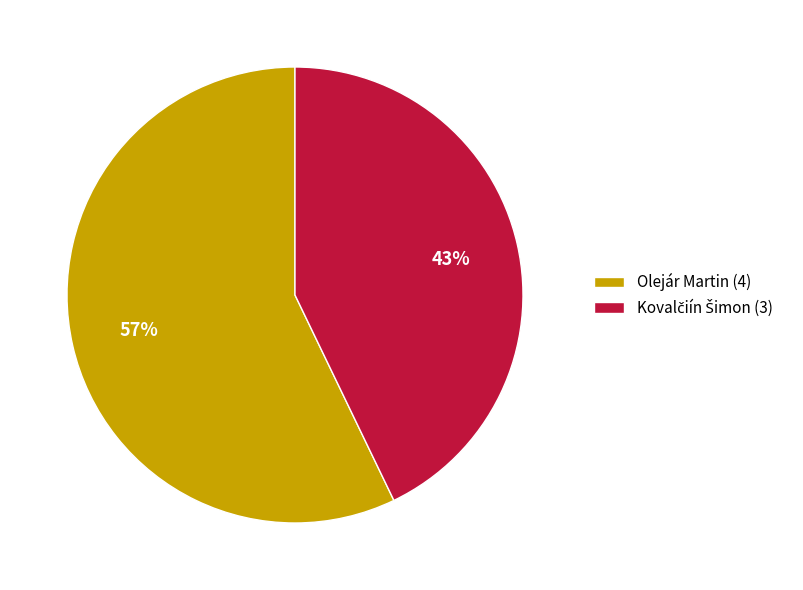

True or false: Olejár Martin (4) accounts for 44% of the total.

False